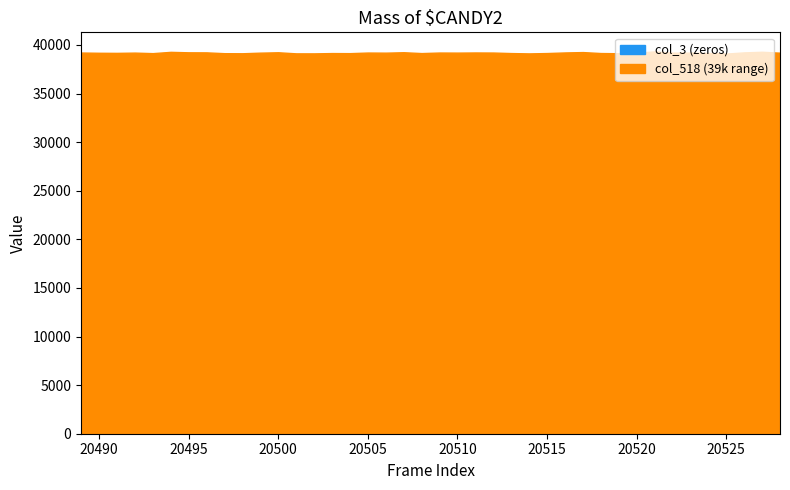

How many data points in col_518 are above 39207?

19